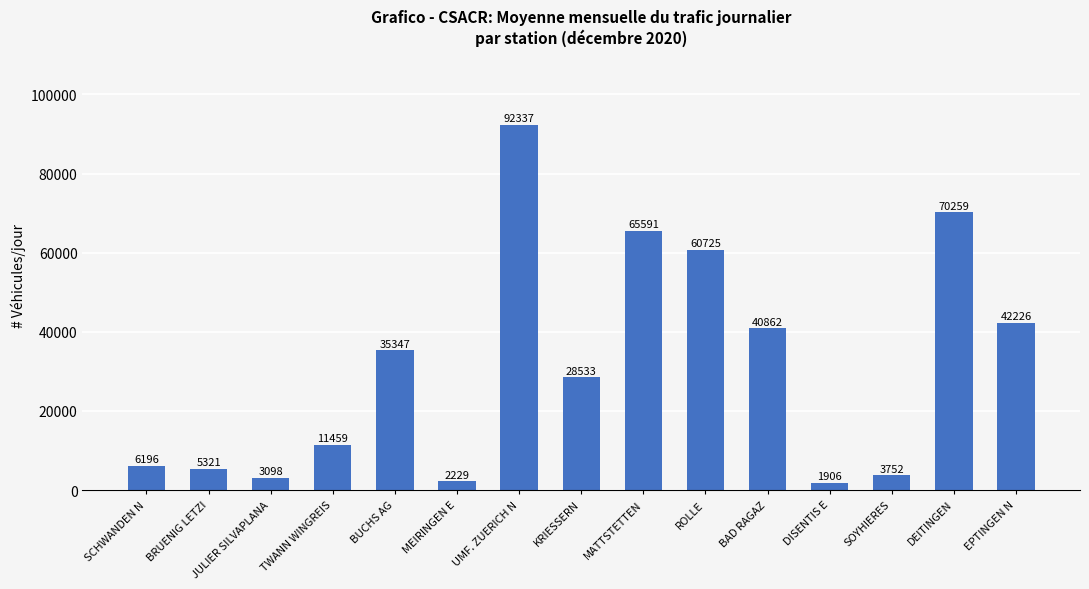

How many values are below 28533?

7